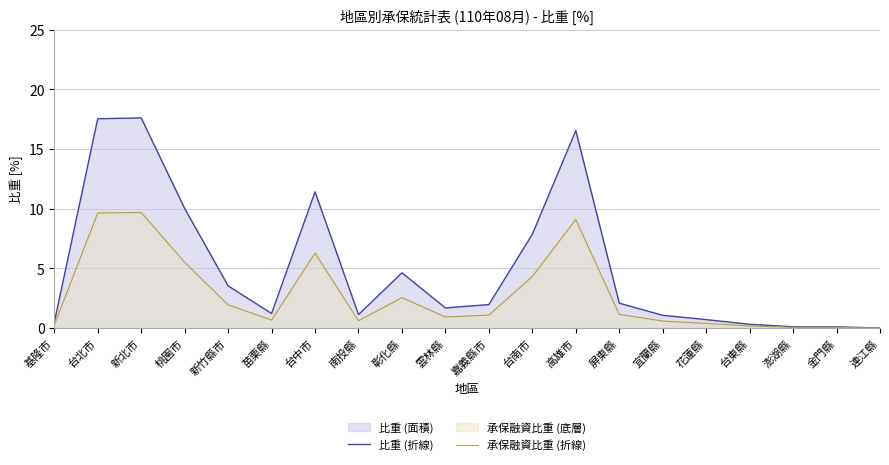

At which category is the sum across all series the highest?

新北市